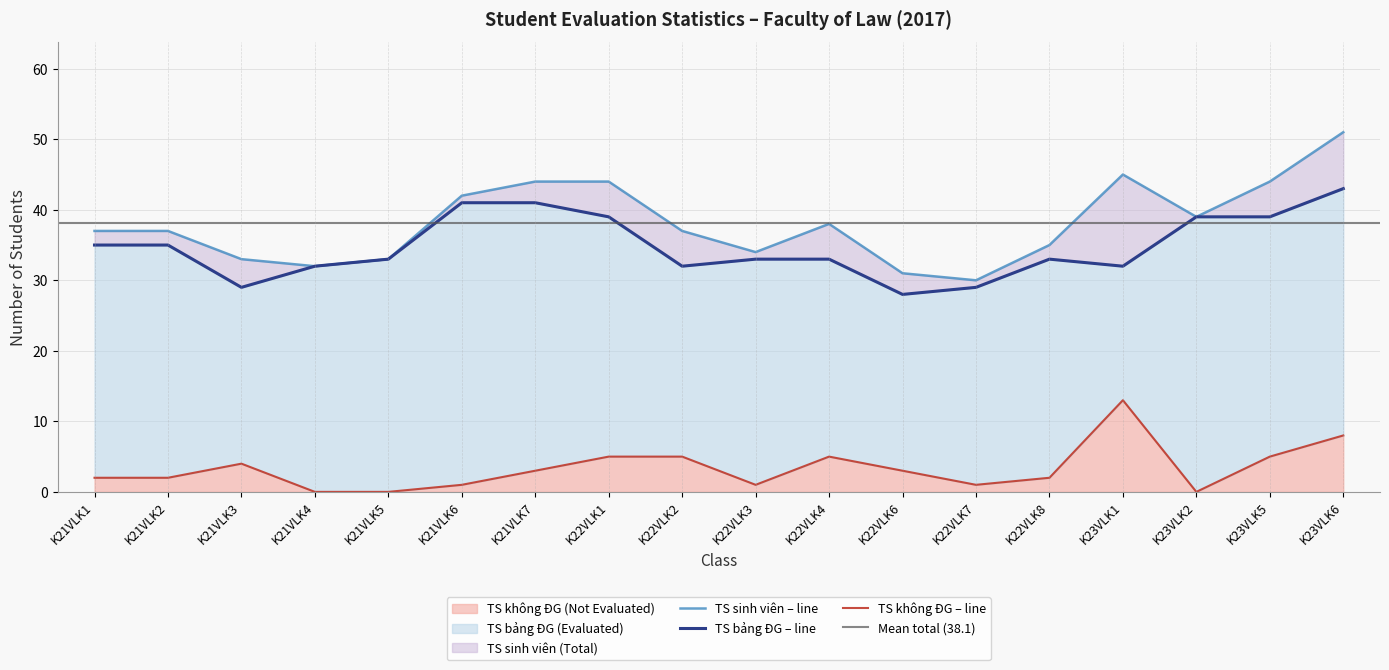

What is the sum of all TS không ĐG (Not Evaluated) values?

60